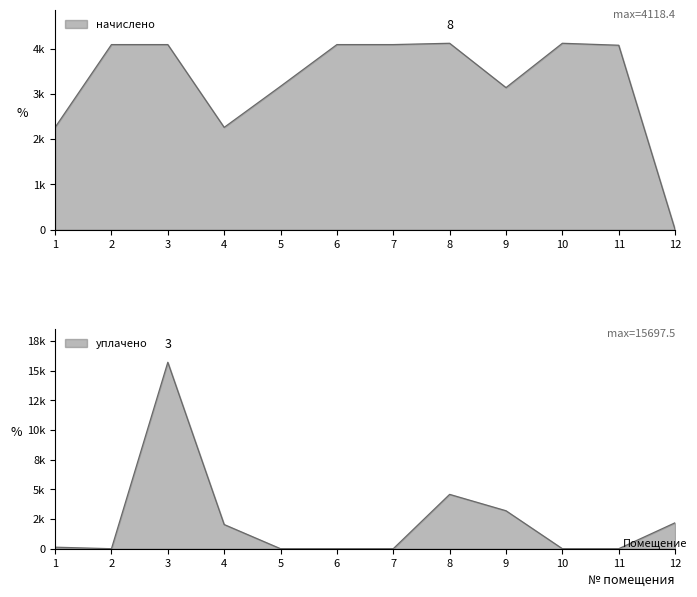

At which category does the chart reach its peak across all series?

3